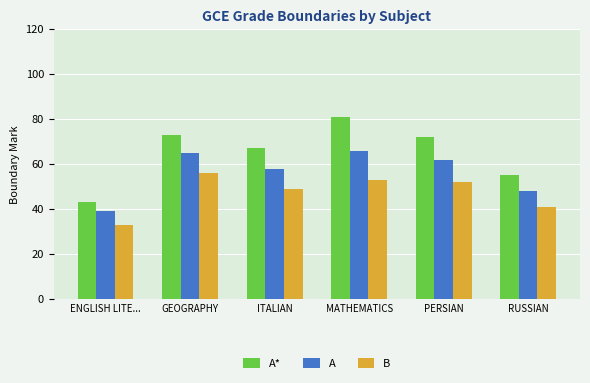

Are the bars grouped side by side (vs. stacked)?

Yes